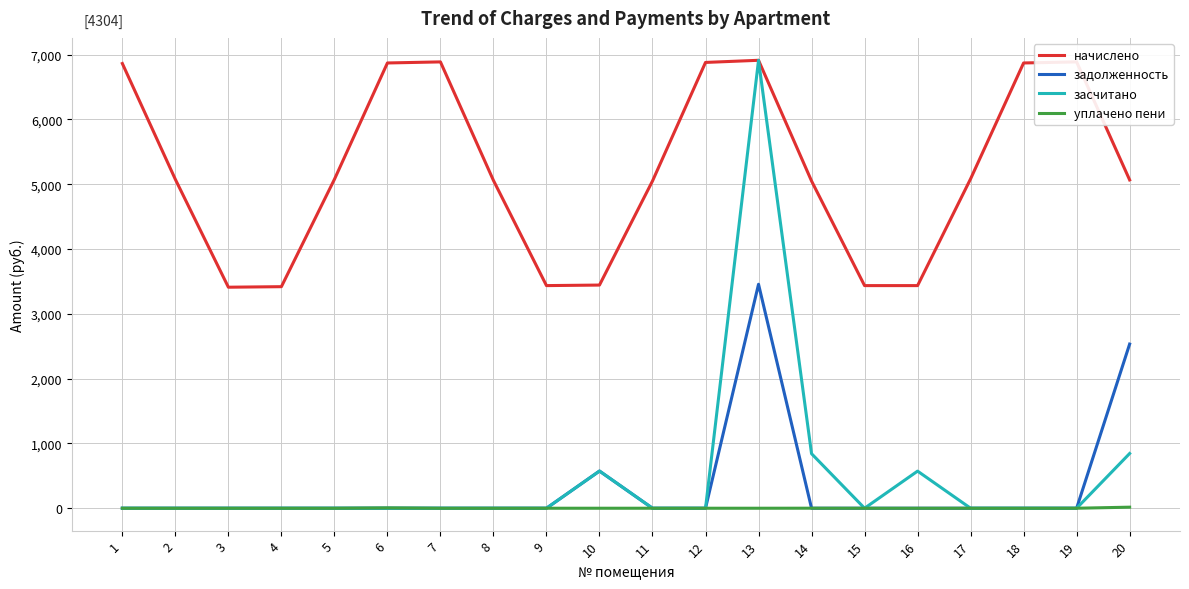

Which series has the largest range (max minus min)?

засчитано